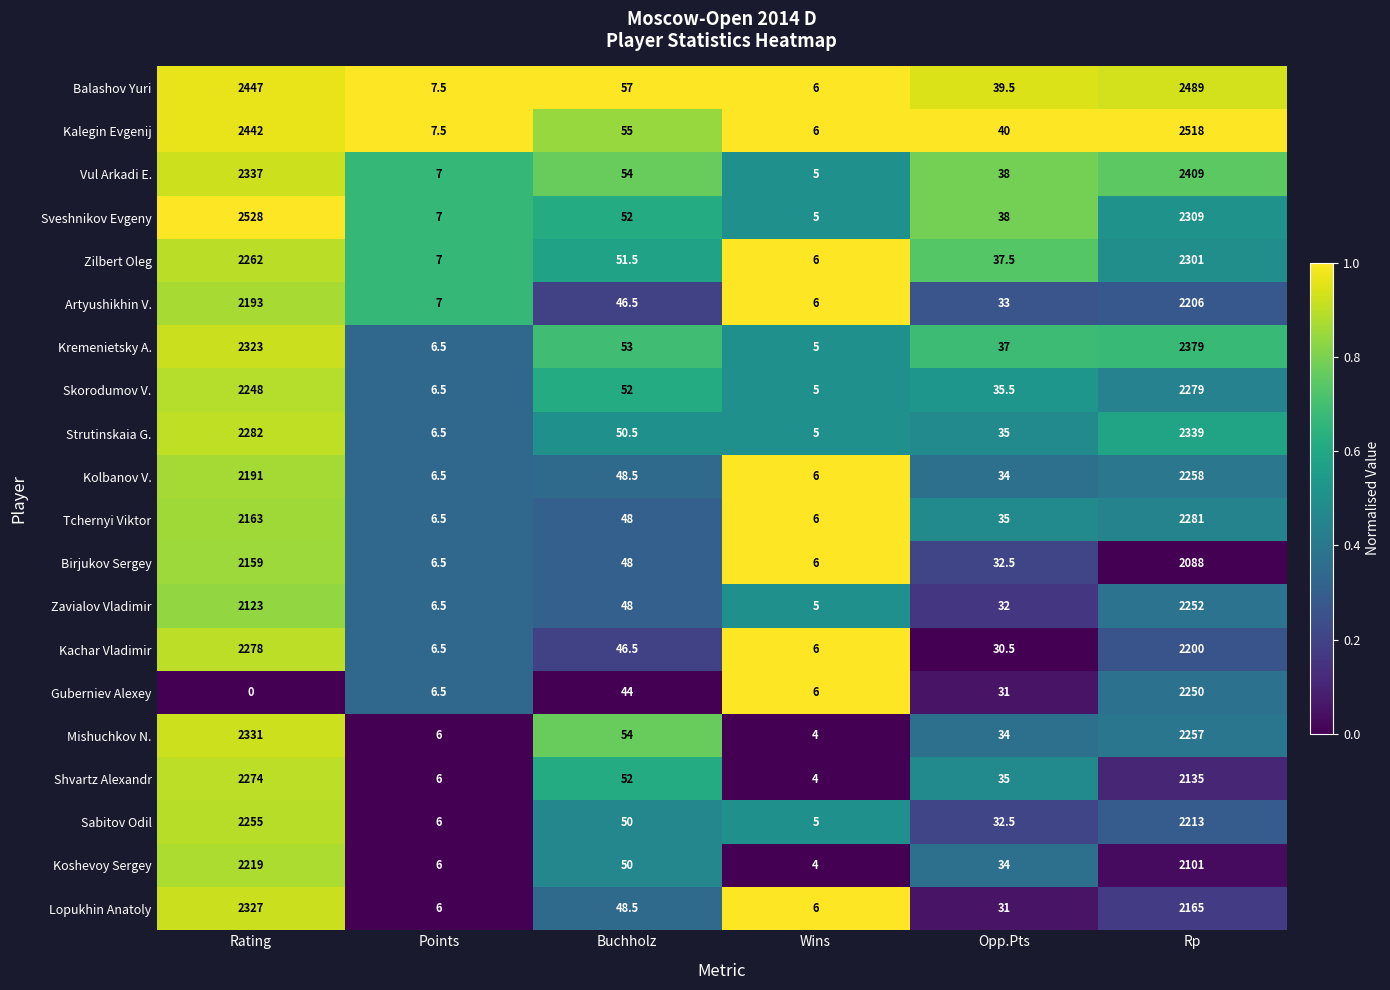

Which series has the largest range (max minus min)?

Sveshnikov Evgeny